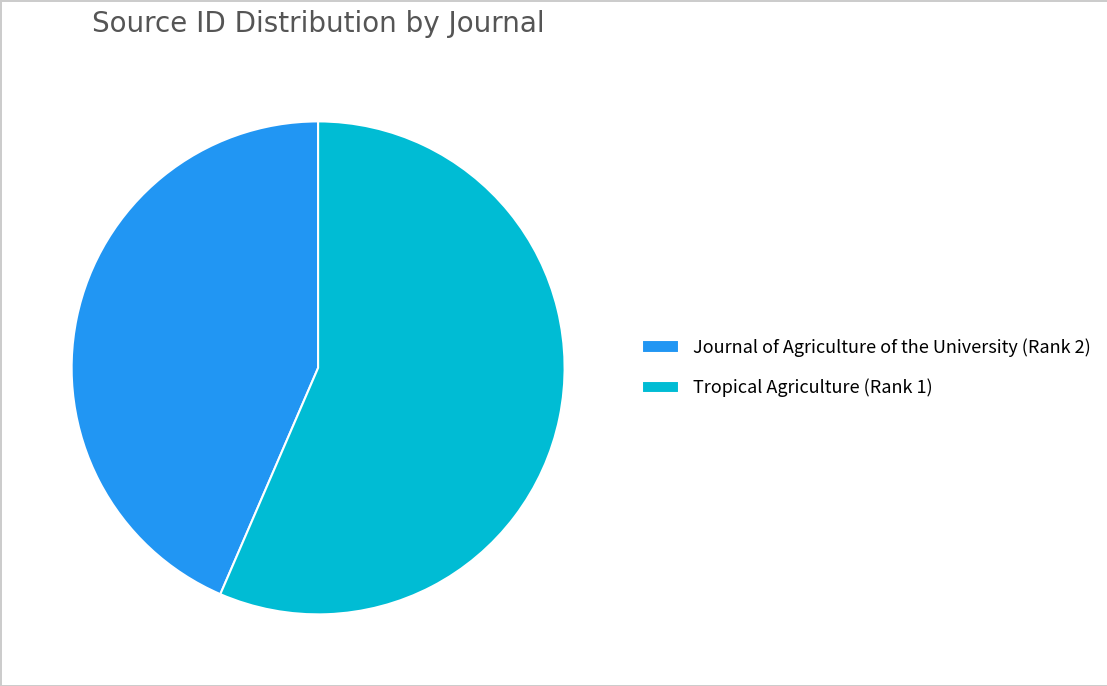

Is the sum of Journal of Agriculture of the University (Rank 2) and Tropical Agriculture (Rank 1) greater than half?

Yes